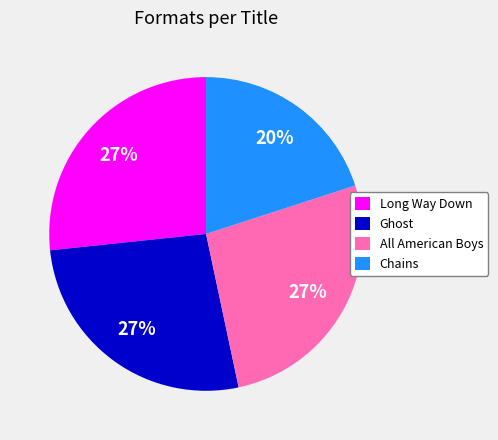

The Chains slice represents 20% of the pie. True or false?

True